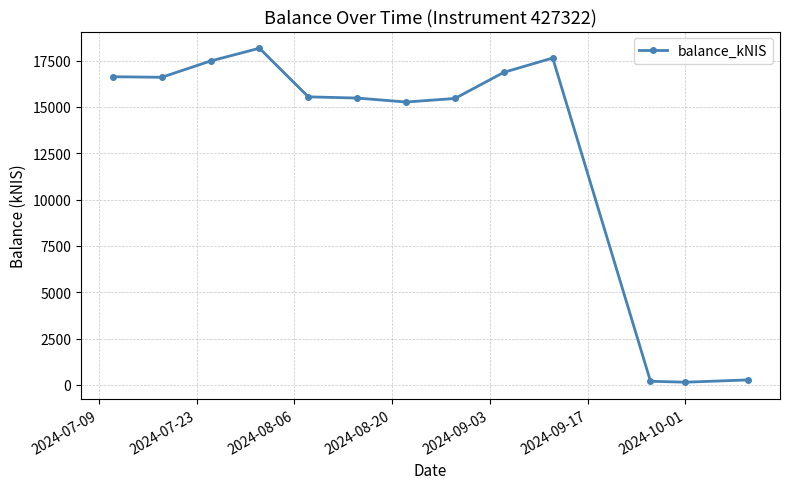

What is the value of the 7th point from the left?

15264.8